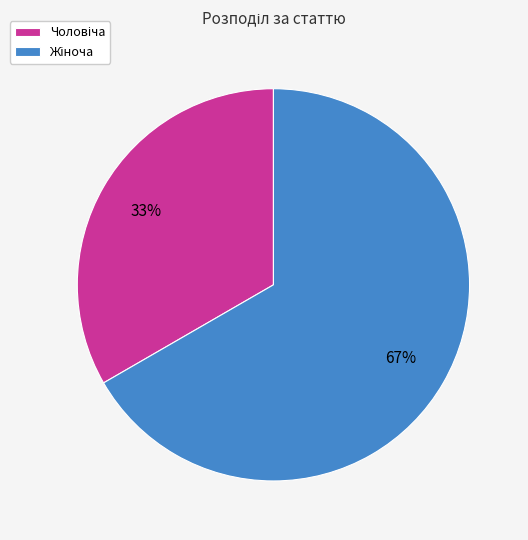

Is there any slice that represents more than half of the pie?

Yes